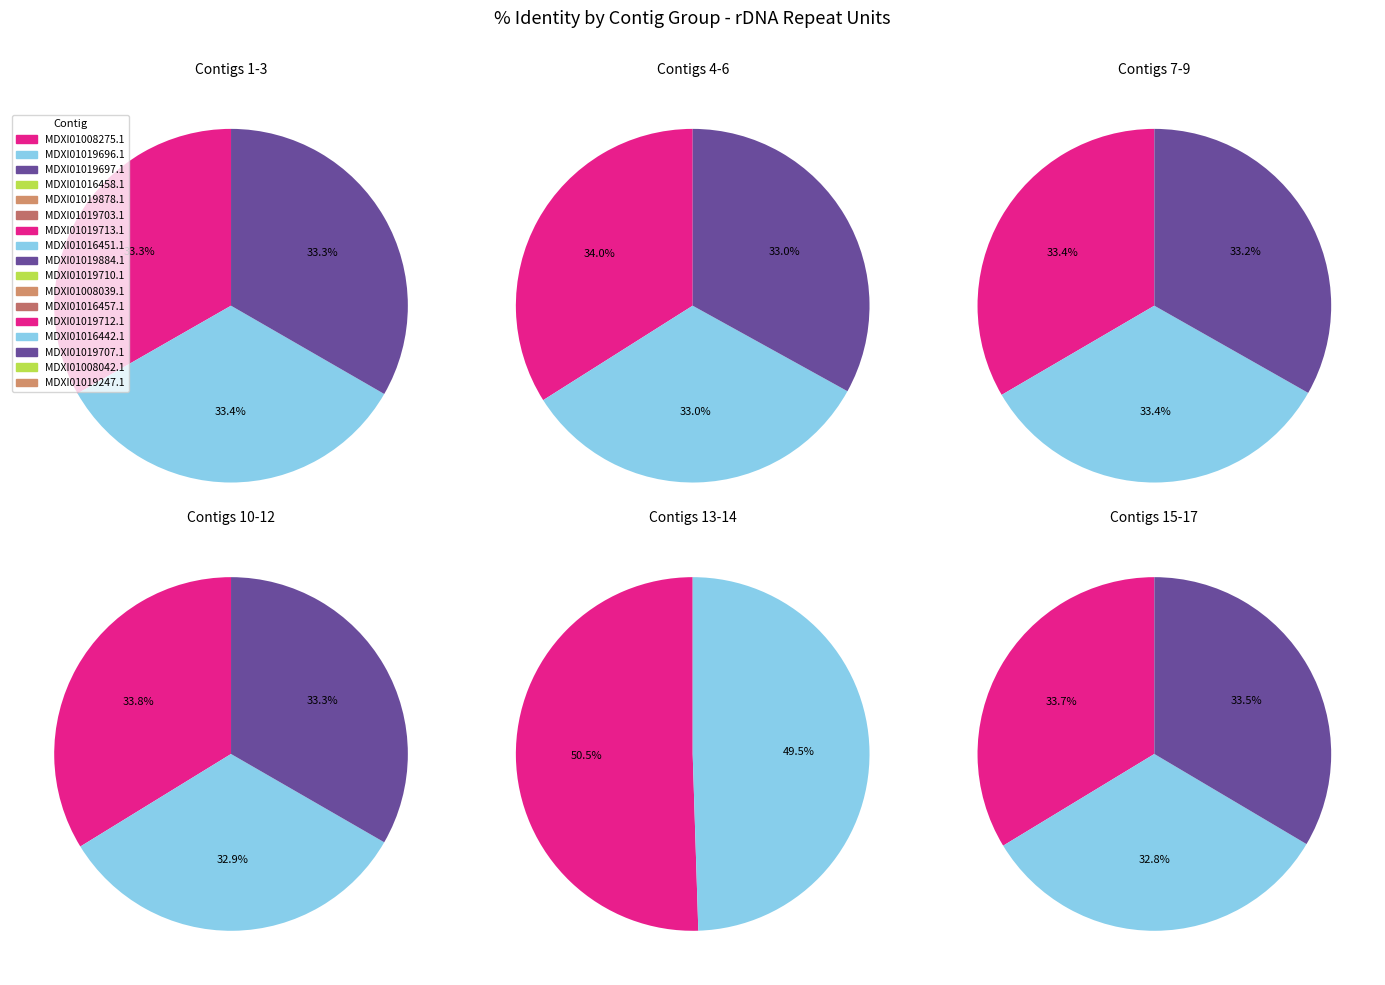

Is there a majority slice in this chart?

No